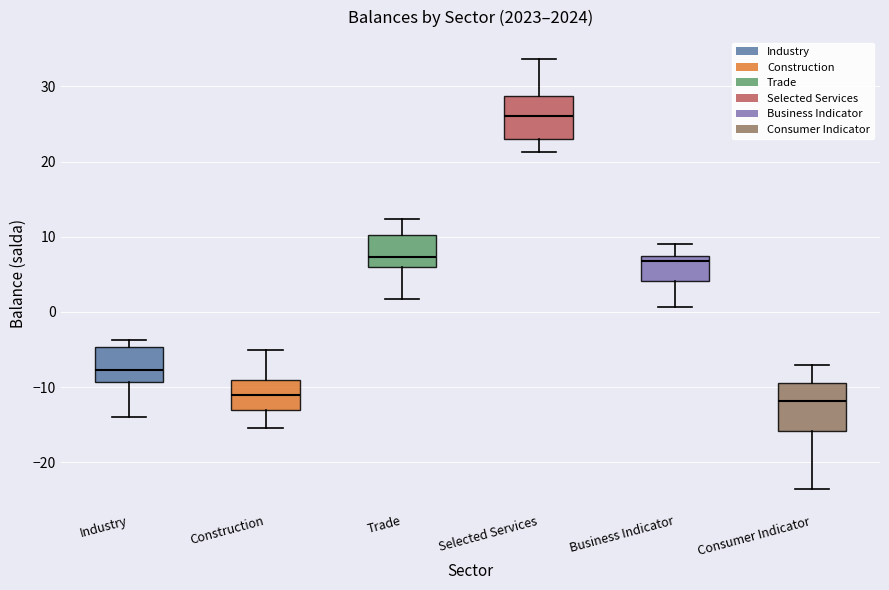

Reading left to right, transcribe this box plot: for each box, give where its median line is, the range the box spans, and where its two whiskers end, as read against the y-axis. The values are not printed on the chart, so give them approximately, as read against the axis.

Industry: median -8, box -9 to -5, whiskers -14 to -4
Construction: median -11, box -13 to -9, whiskers -15 to -5
Trade: median 7, box 6 to 10, whiskers 2 to 12
Selected Services: median 26, box 23 to 29, whiskers 21 to 34
Business Indicator: median 7 (just below the box's upper edge), box 4 to 7, whiskers 1 to 9
Consumer Indicator: median -12, box -16 to -9, whiskers -23 to -7